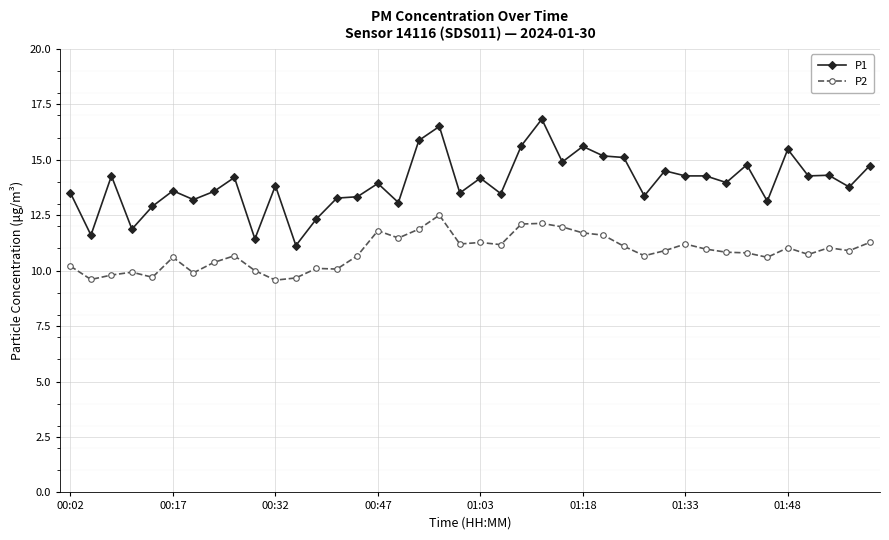

Rank the series by their maximum value, from lowest to highest.

P2, P1